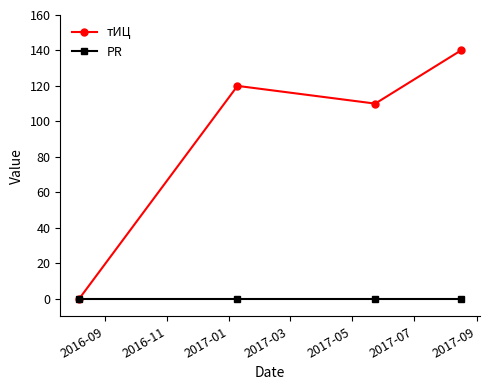

Which series has the largest range (max minus min)?

тИЦ